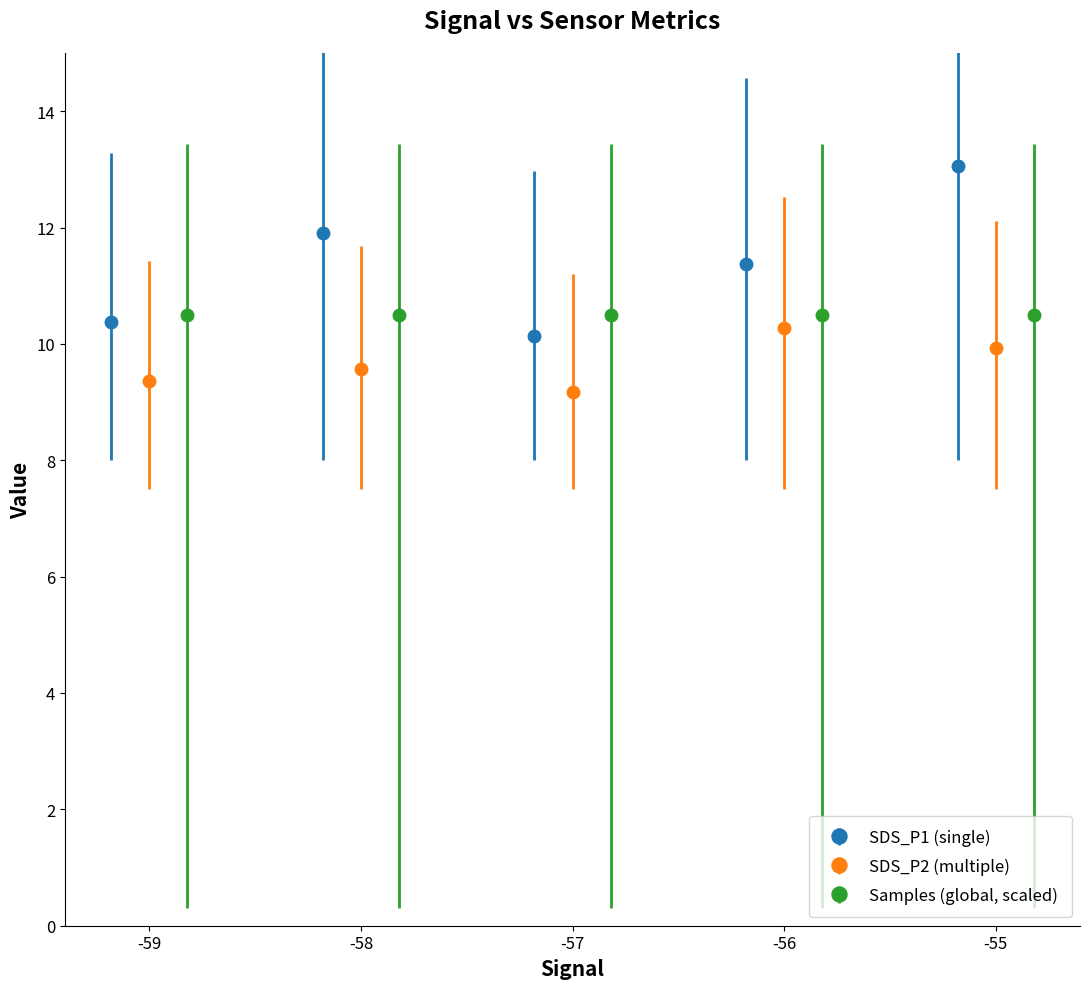

How many interior local peaks does the SDS_P1 (single) series have?

1